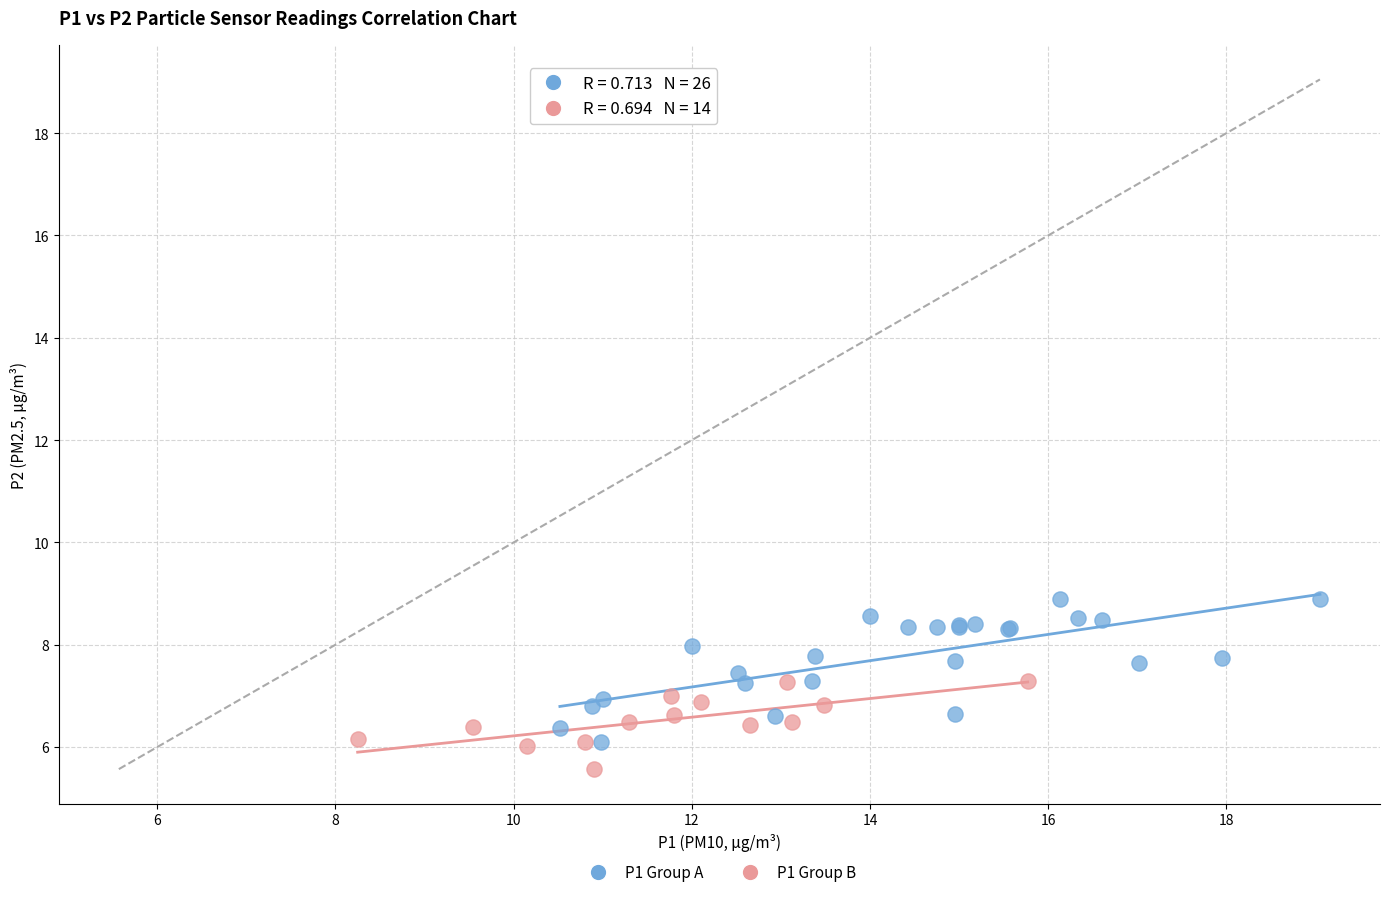

Which series reaches the maximum Y coordinate?

P1 Group A